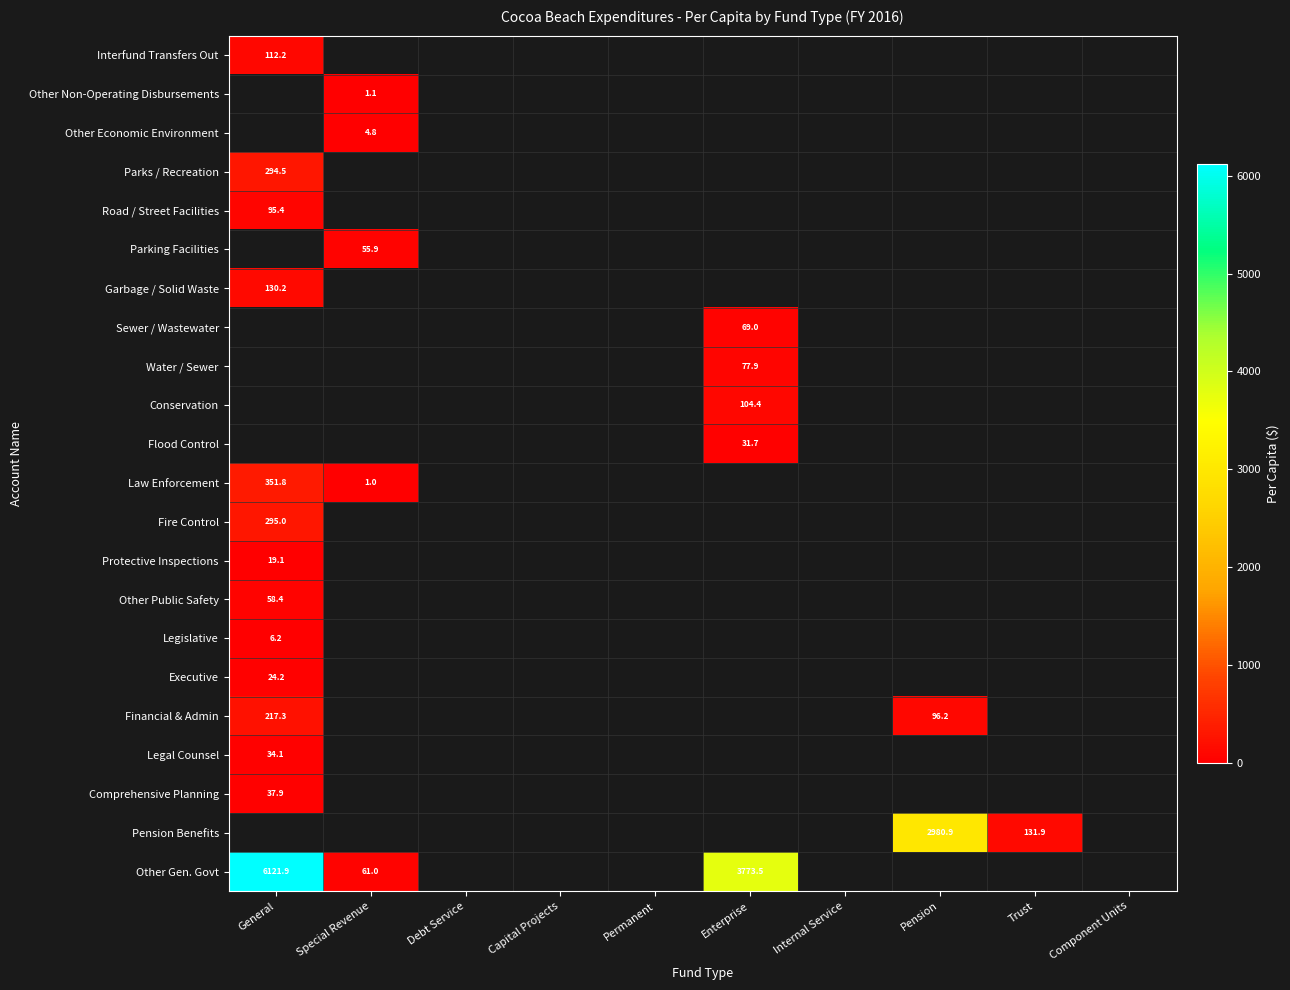

What is the maximum value for Garbage / Solid Waste?

130.2